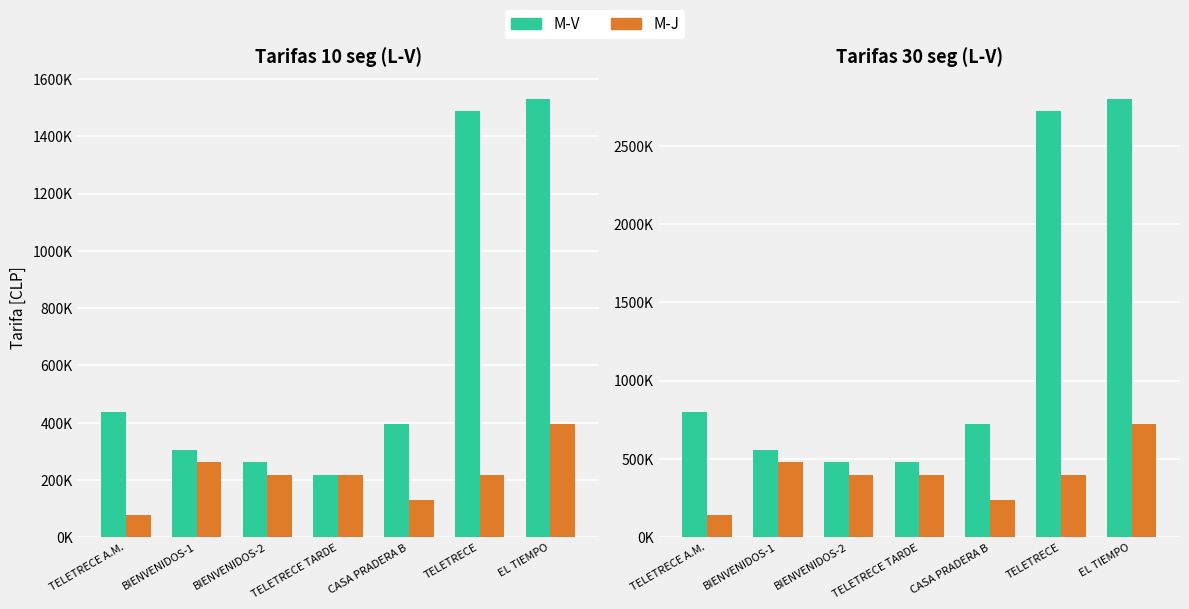

What is the maximum value for M-J?

720000